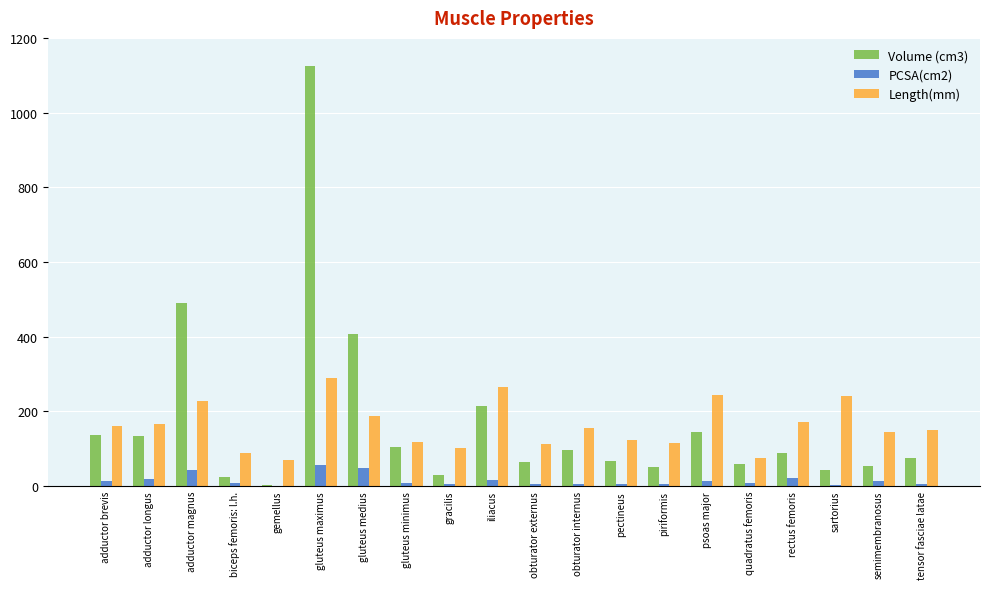

How many categories are shown in the chart?

20